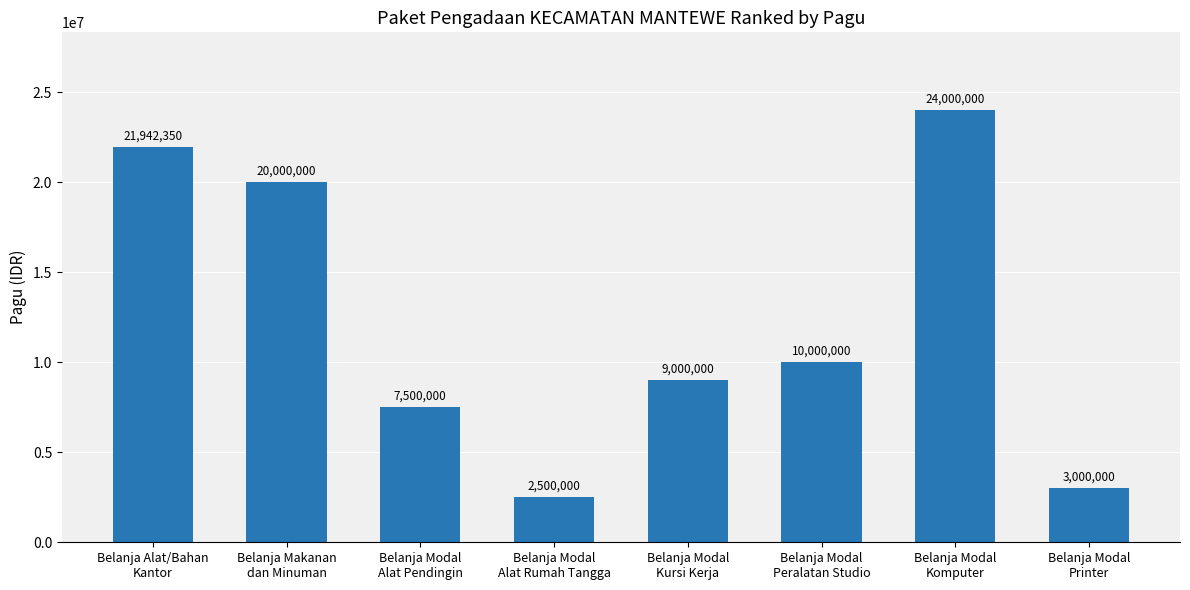

How many bars are there in total?

8